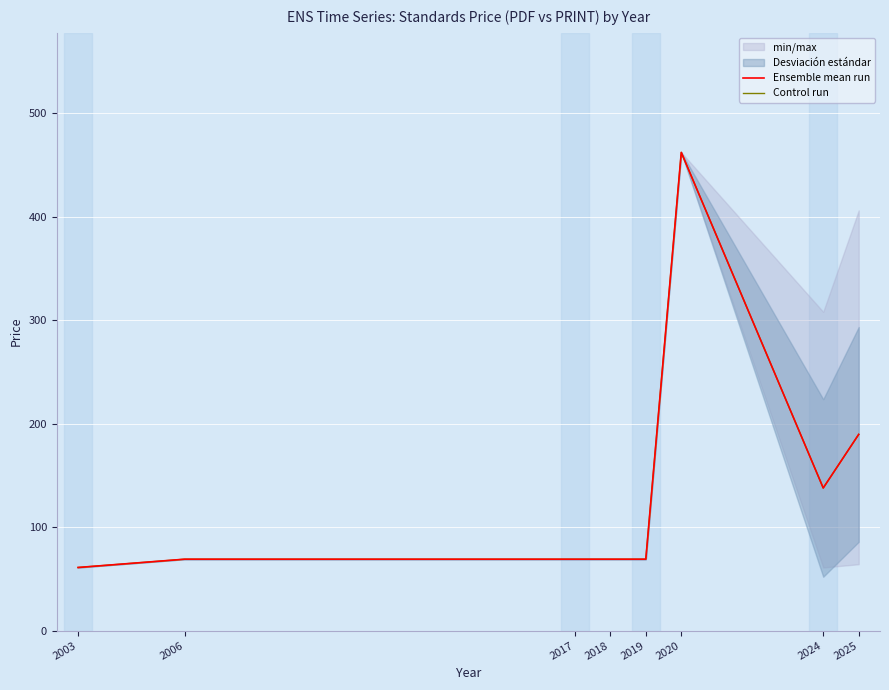

What is the value of the Ensemble mean run point at the 1st from the left?

61.0